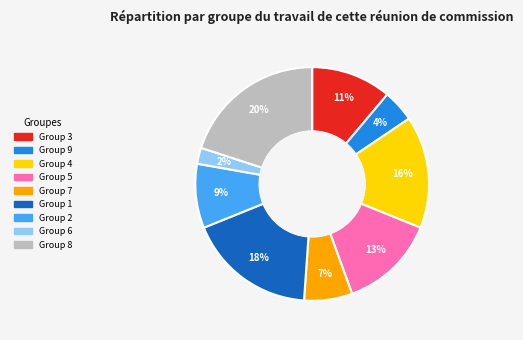

Is there a majority slice in this chart?

No